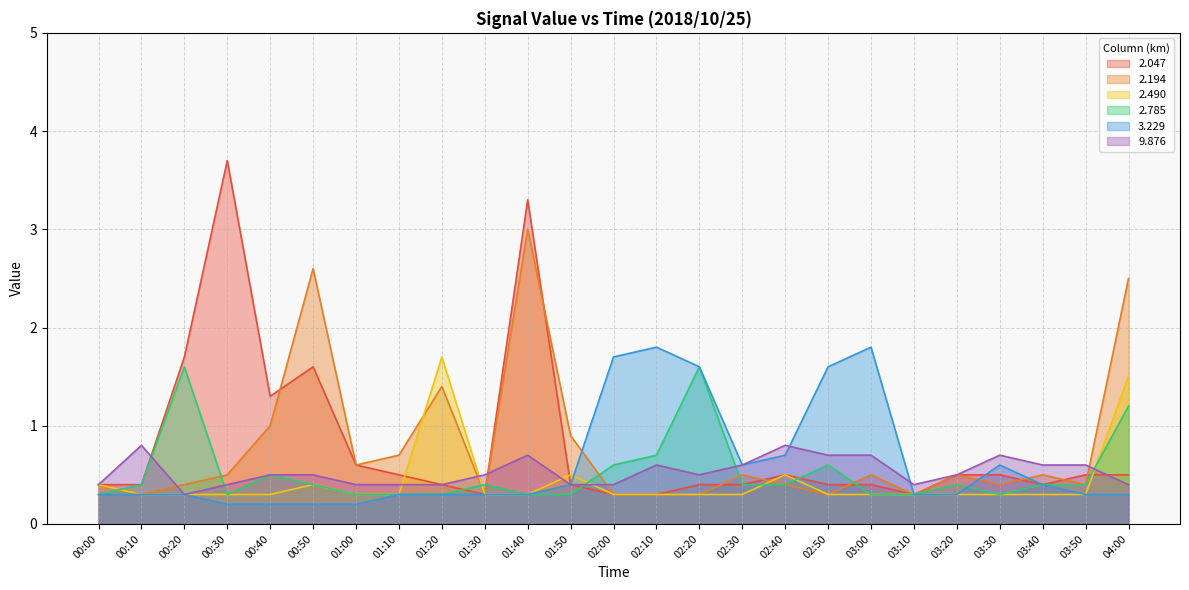

Which series ends up on top after the final intersection of 2.194 and 9.876?

2.194